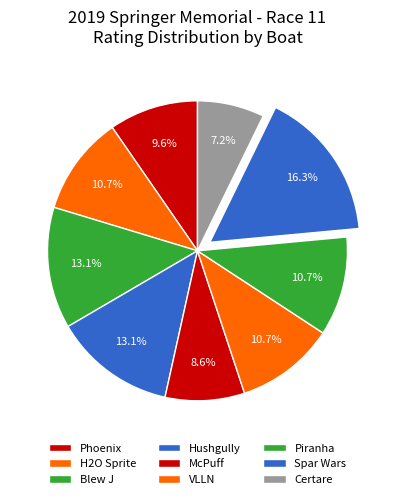

Between Spar Wars and Certare, which is larger?

Spar Wars